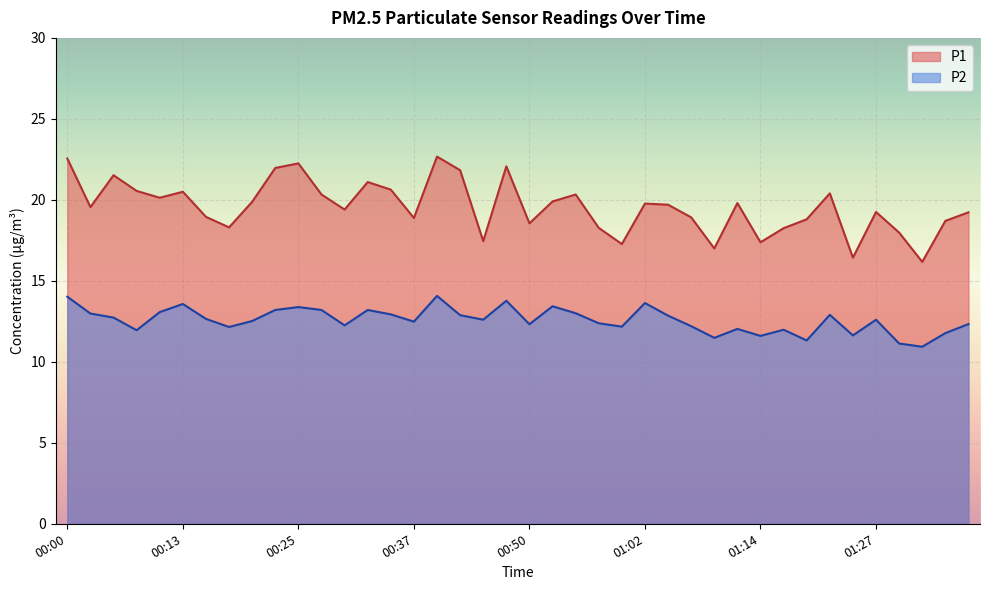

Which series has the widest spread of values?

P1